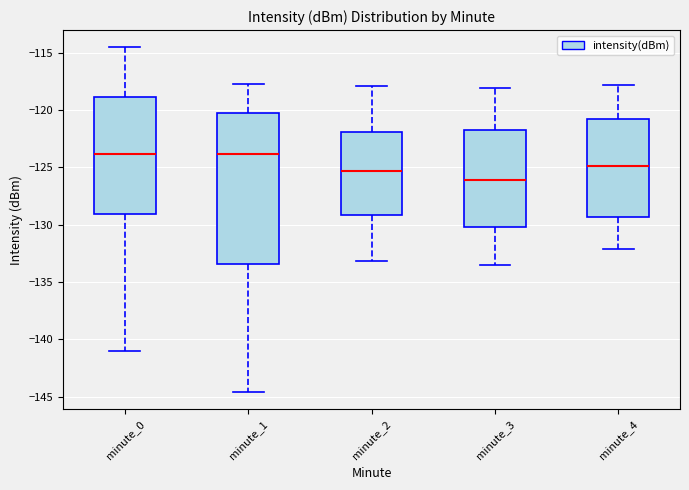

Comparing the boxes themselves (not the whiskers), which one is the tallest?

minute_1